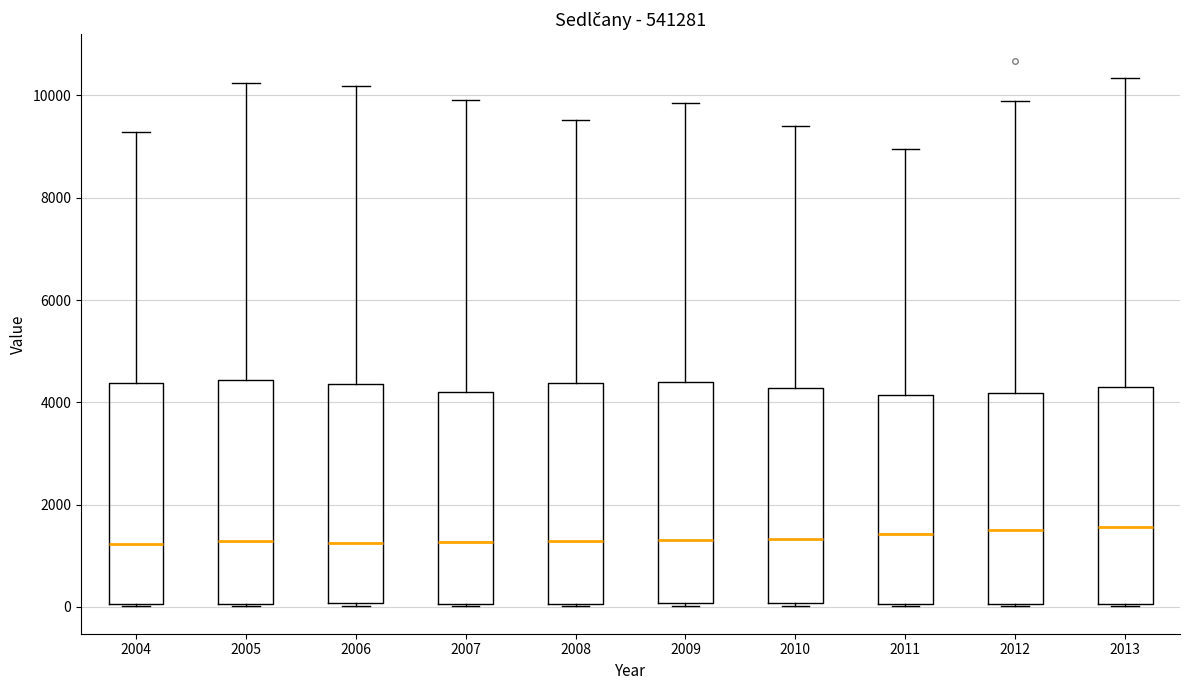

Where does the median line of the box at x = 2009 sit on the y-axis? The values are not printed on the chart, so give them approximately, as read against the axis.

1400